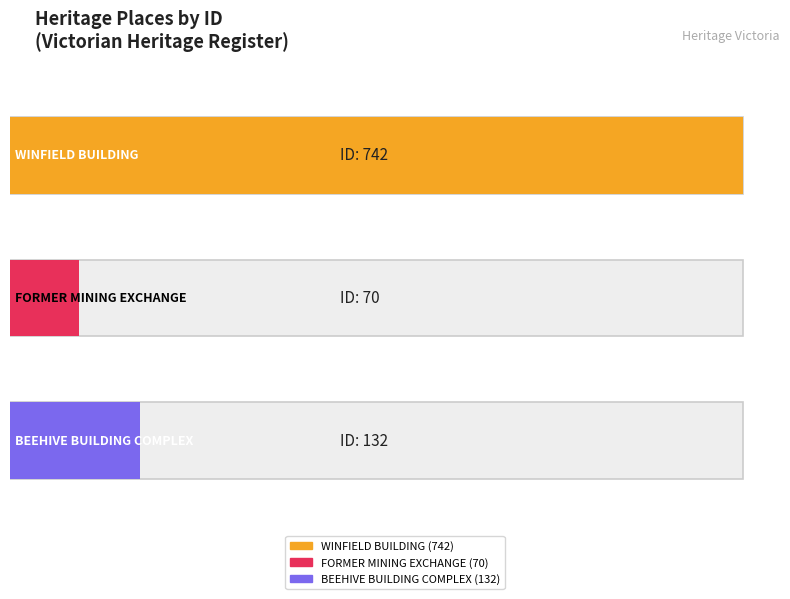

What is the label of the 3rd bar from the right?

WINFIELD BUILDING